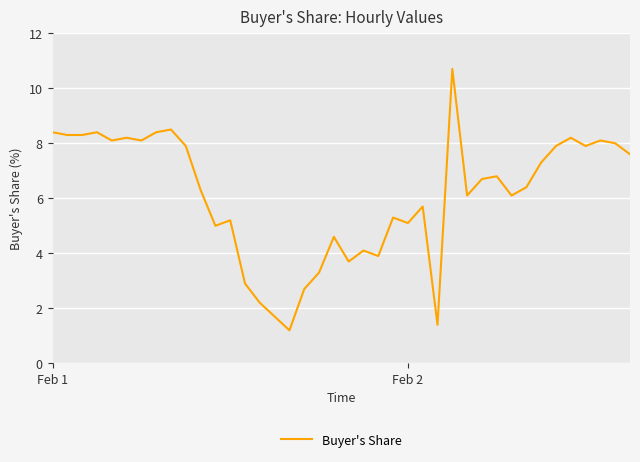

What is the average value?

6.1